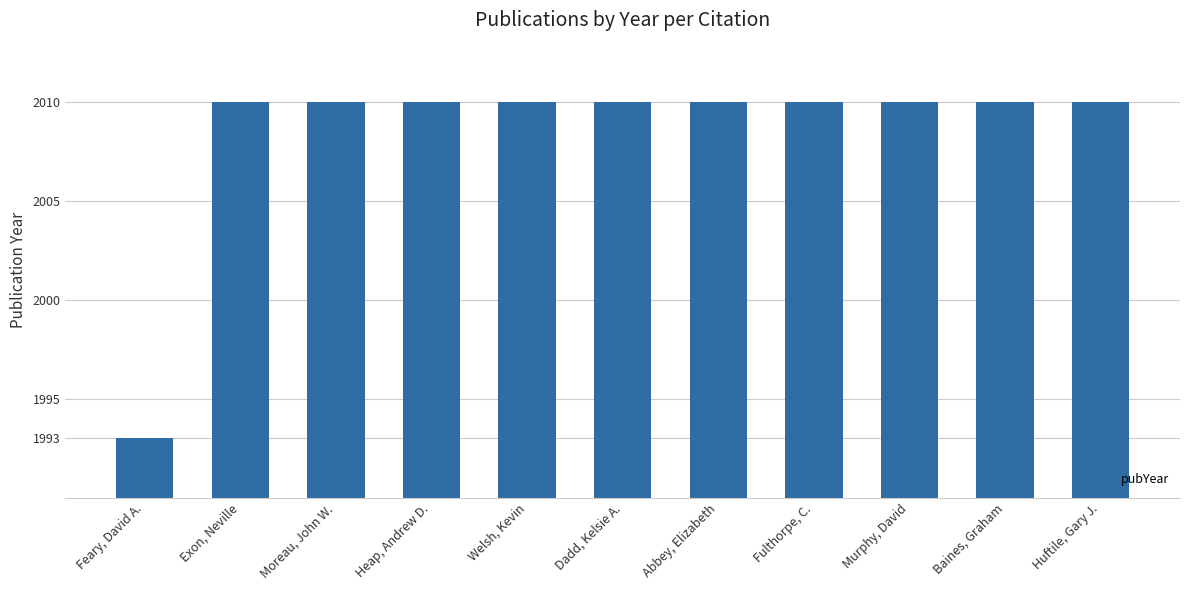

What is the maximum value shown in the chart?

2010